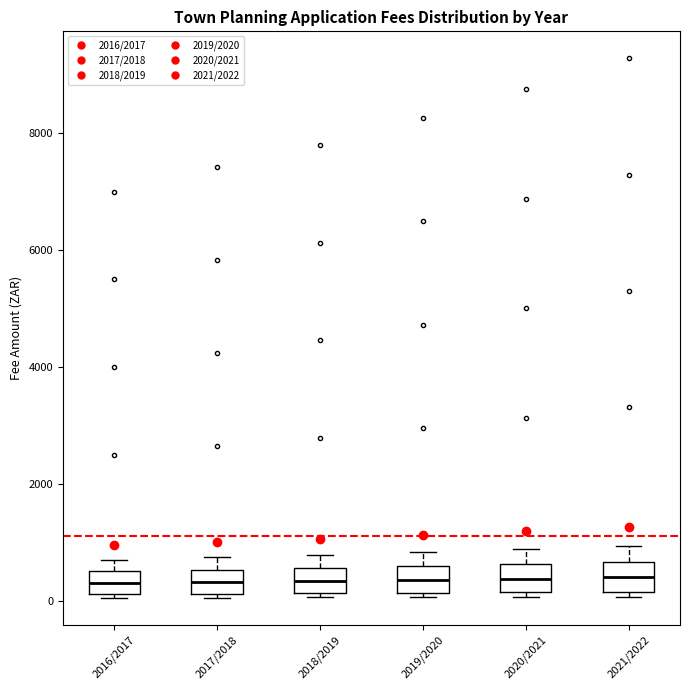

Reading left to right, transcribe this box plot: for each box, give where its median line is, the range the box spans, and where its two whiskers end, as read against the y-axis. The values are not printed on the chart, so give them approximately, as read against the axis.

2016/2017: median 400, box 200 to 600, whiskers 0 to 800
2017/2018: median 400, box 200 to 600, whiskers 0 to 800
2018/2019: median 400, box 200 to 600, whiskers 0 to 800
2019/2020: median 400, box 200 to 600, whiskers 0 to 800
2020/2021: median 400, box 200 to 600, whiskers 0 to 800
2021/2022: median 400, box 200 to 600, whiskers 0 to 1000